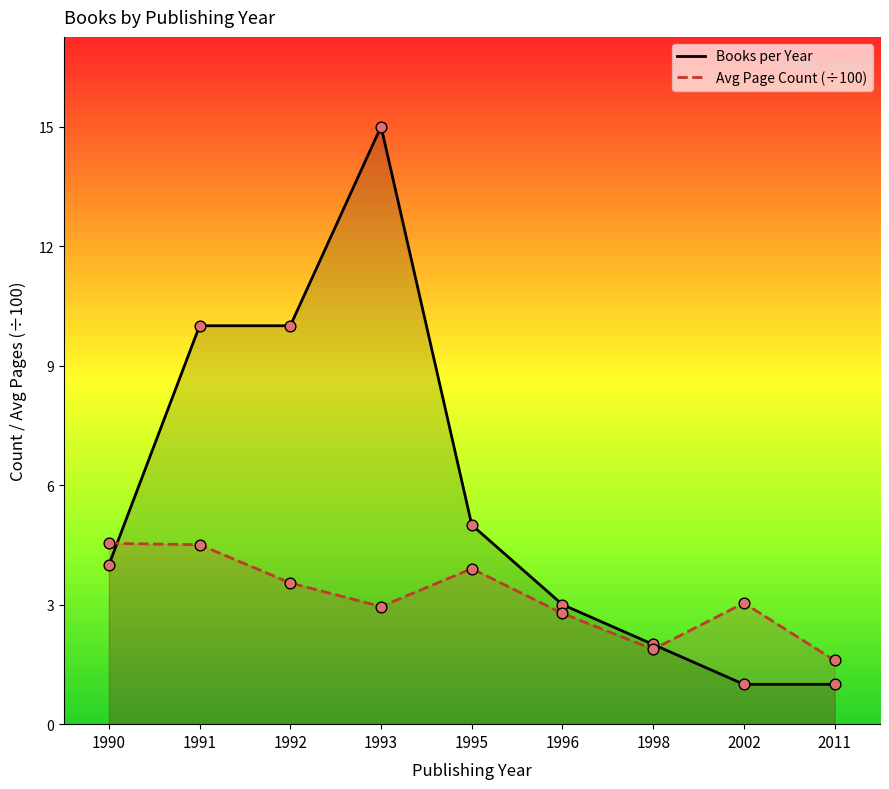

What is the total value across all series at 1991?

14.5